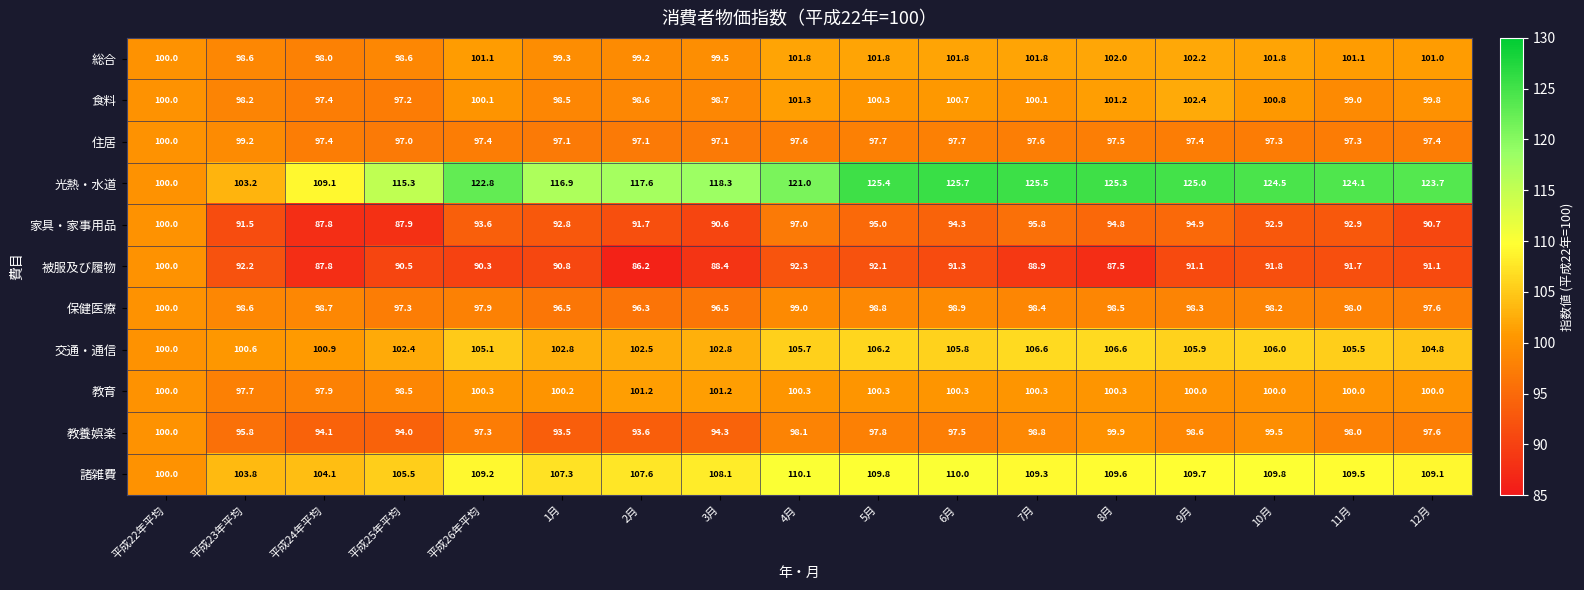

What is the sum of the 教養娯楽 values at 11月 and 2月?

191.6